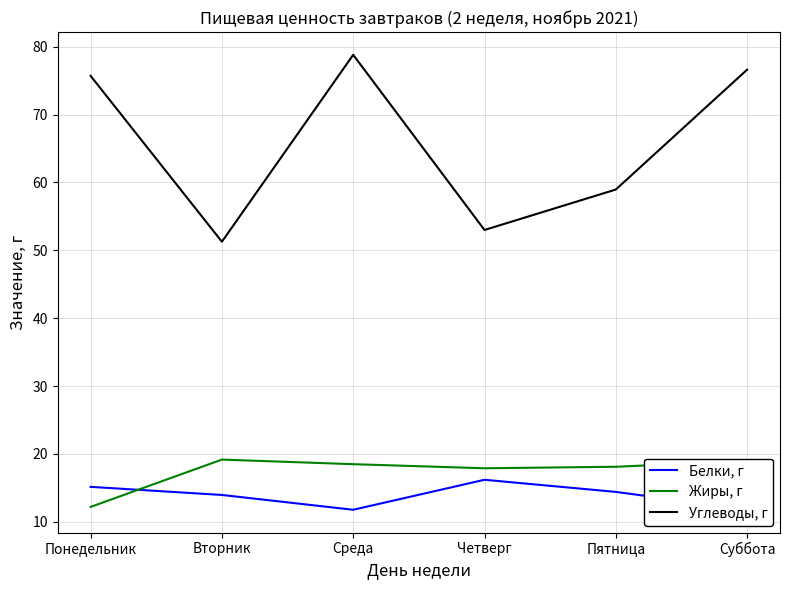

Which series changed the most between Понедельник and Четверг?

Углеводы, г